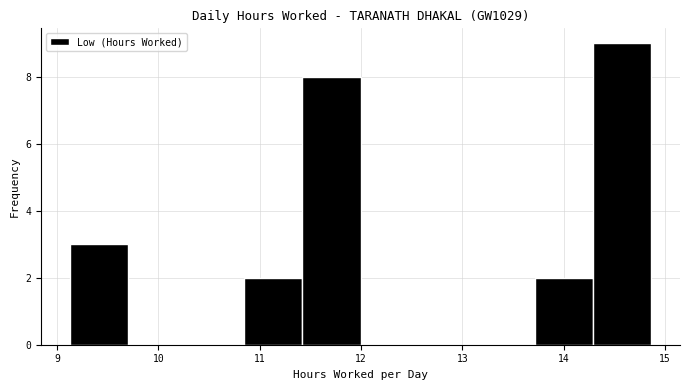

Reading left to right, list every bar in this chart as the range it spans on the x-axis followed by its height. Neither the bar edges nor the heights are printed on the chart, so give them approximately, as read against the axes.

9.1 to 9.7: 3
9.7 to 10.3: 0
10.3 to 10.8: 0
10.8 to 11.4: 2
11.4 to 12.0: 8
12.0 to 12.6: 0
12.6 to 13.1: 0
13.1 to 13.7: 0
13.7 to 14.3: 2
14.3 to 14.9: 9